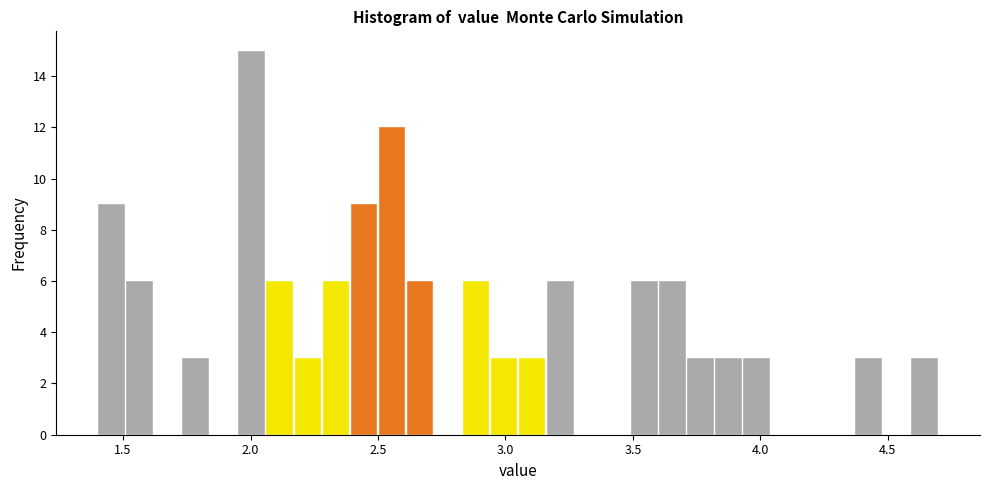

Read against the x-axis, roughly where is the centre of the tallest bar?

2.00